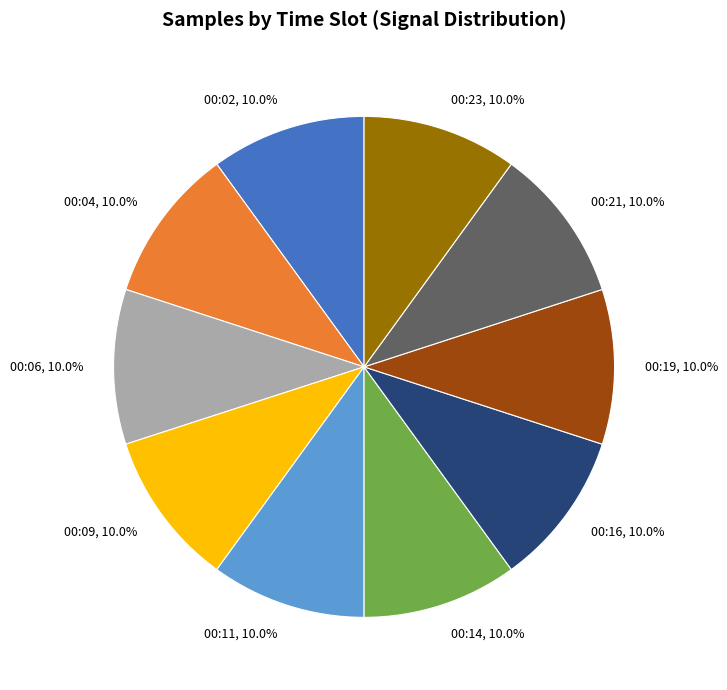

Approximately how many times larger is the value at 00:04 compared to 00:06?

1.0